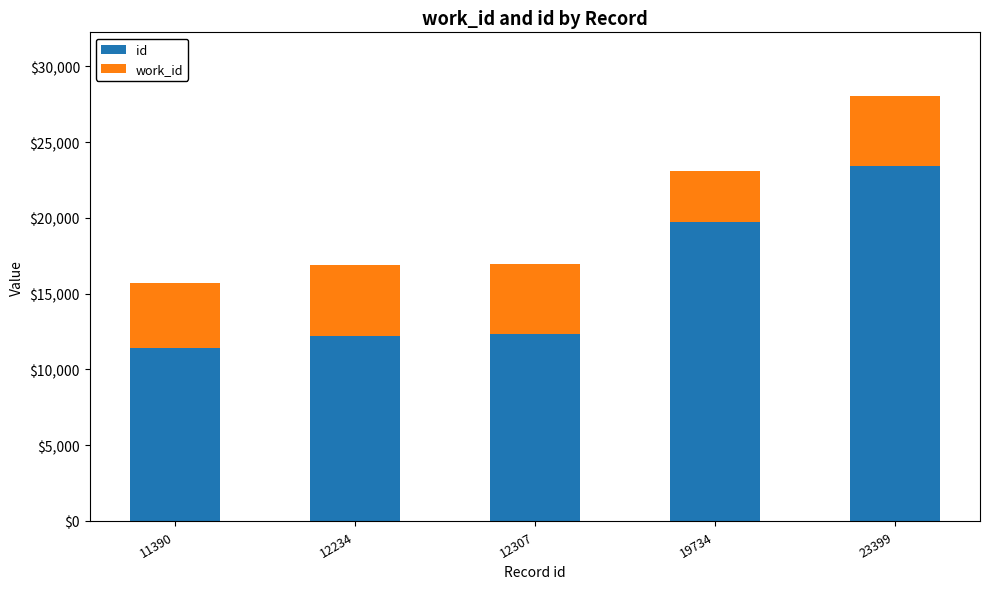

How many distinct data groups are displayed?

2